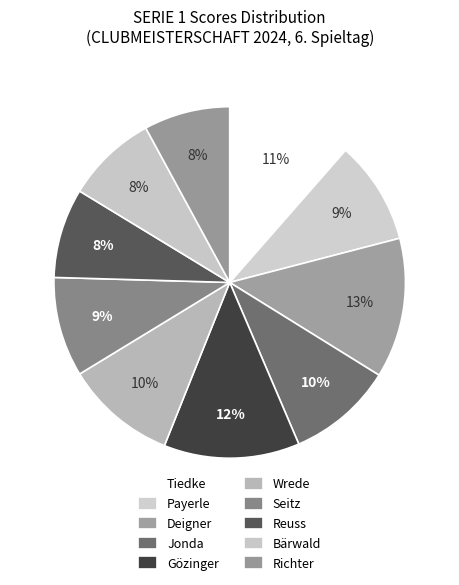

How many segments does this pie chart have?

10